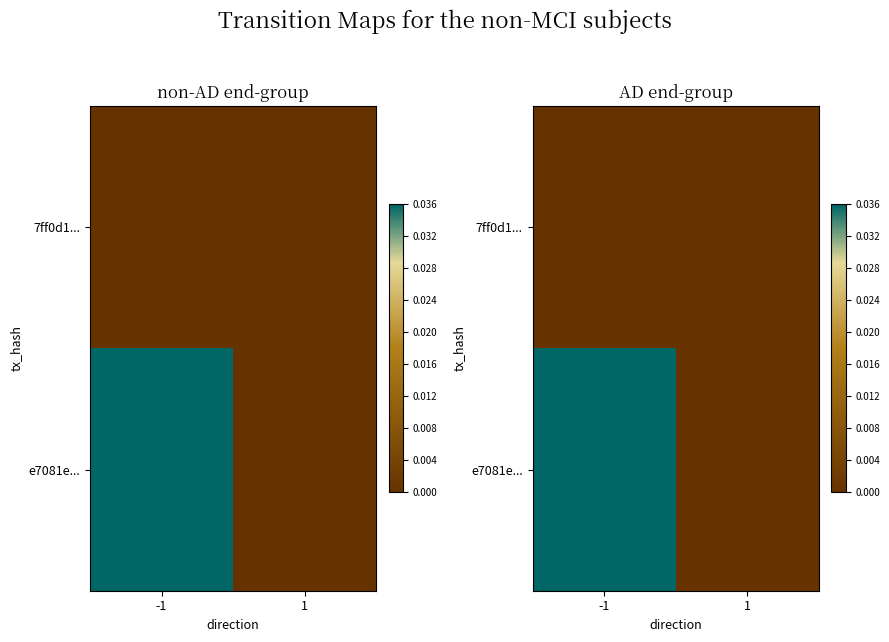

At how many categories does at least one series exceed 0?

1